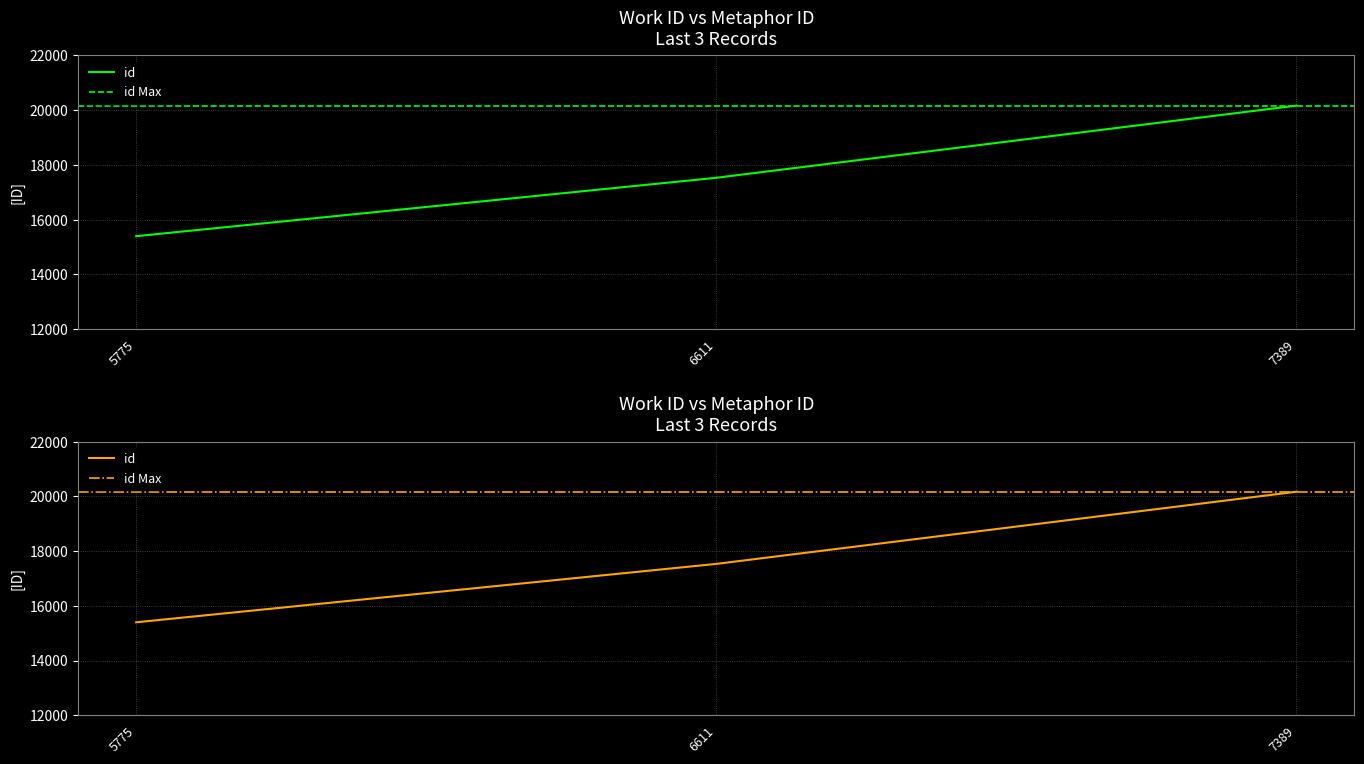

Rank the categories by value from highest to lowest.

7389, 6611, 5775